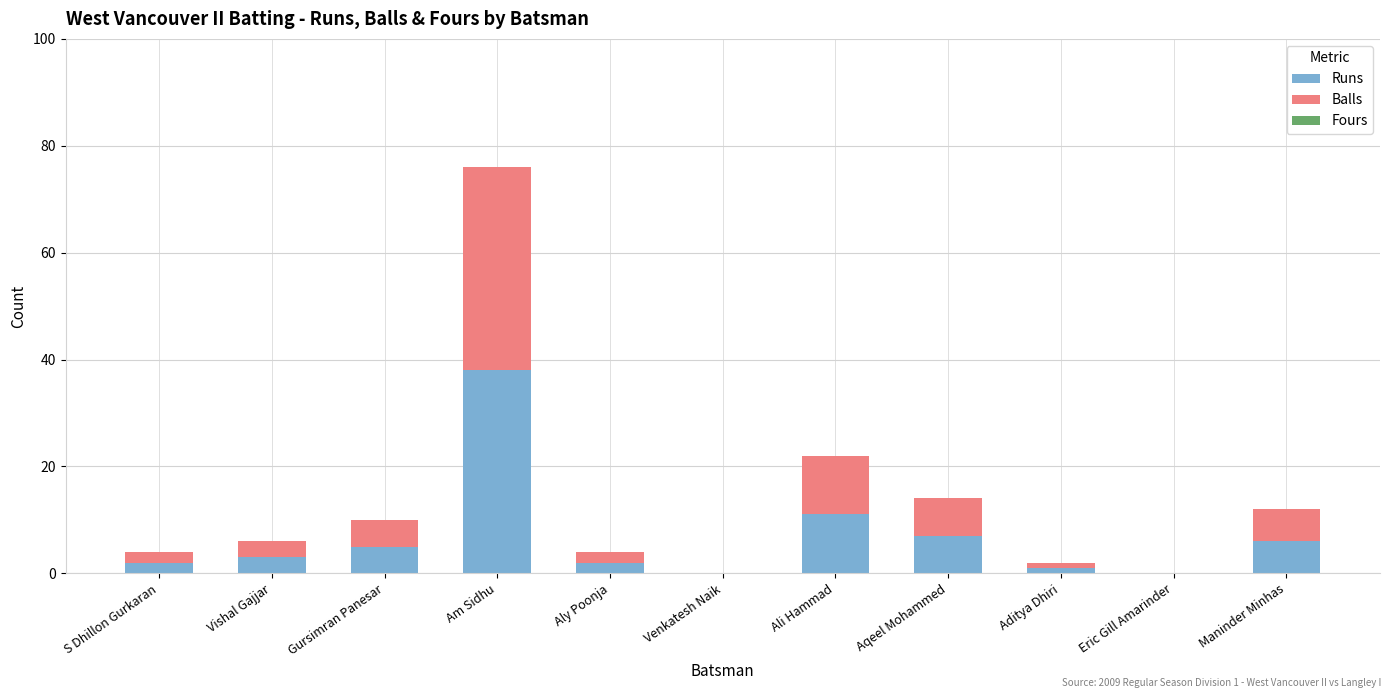

What is the total value across all series at S Dhillon Gurkaran?

4